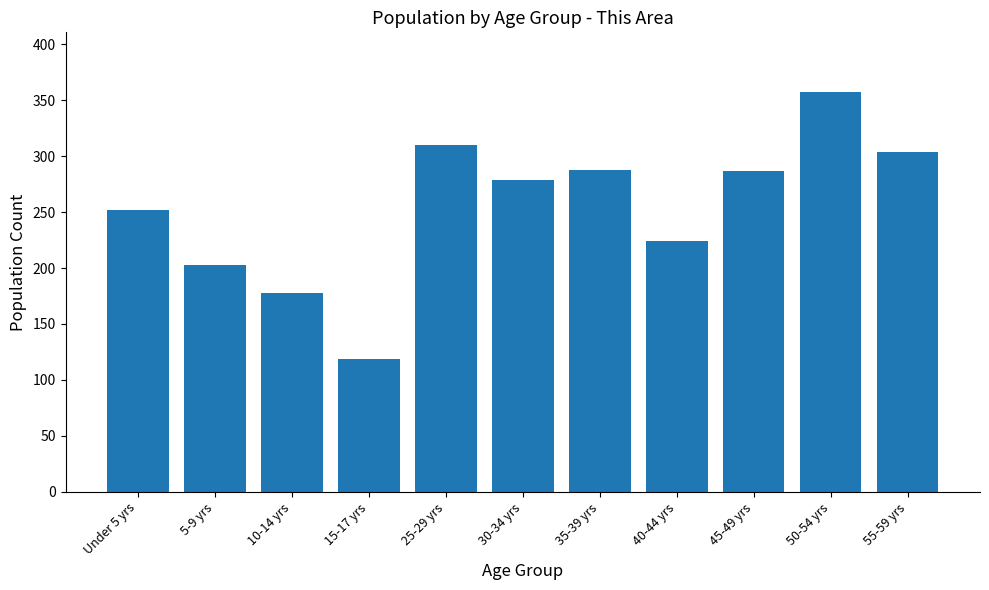

What is the label of the 11th bar from the right?

Under 5 yrs